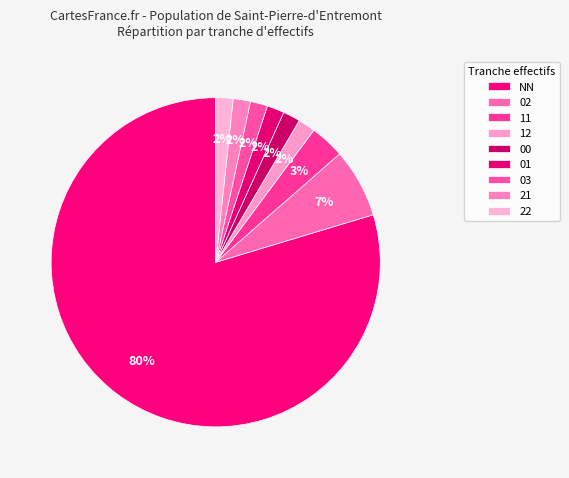

Is it true that 22 is 2% of the pie?

True